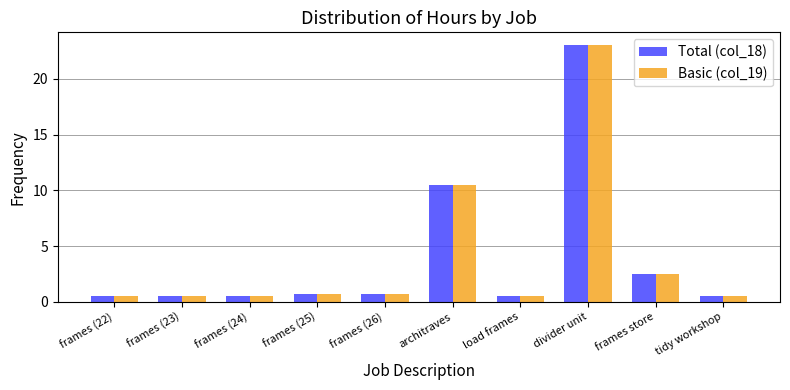

What is the average value of the Basic (col_19) series?

4.0